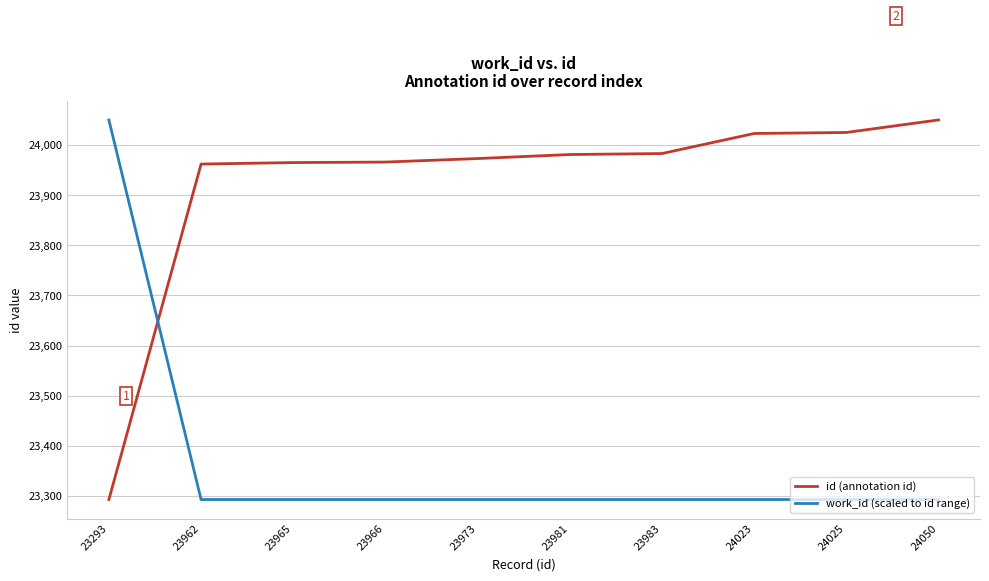

What is the maximum value shown in the chart?

24050.0